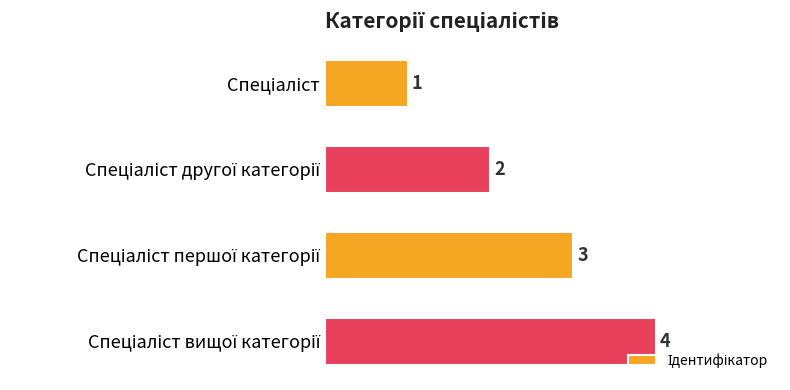

What is the value of the 4th bar from the top?

4